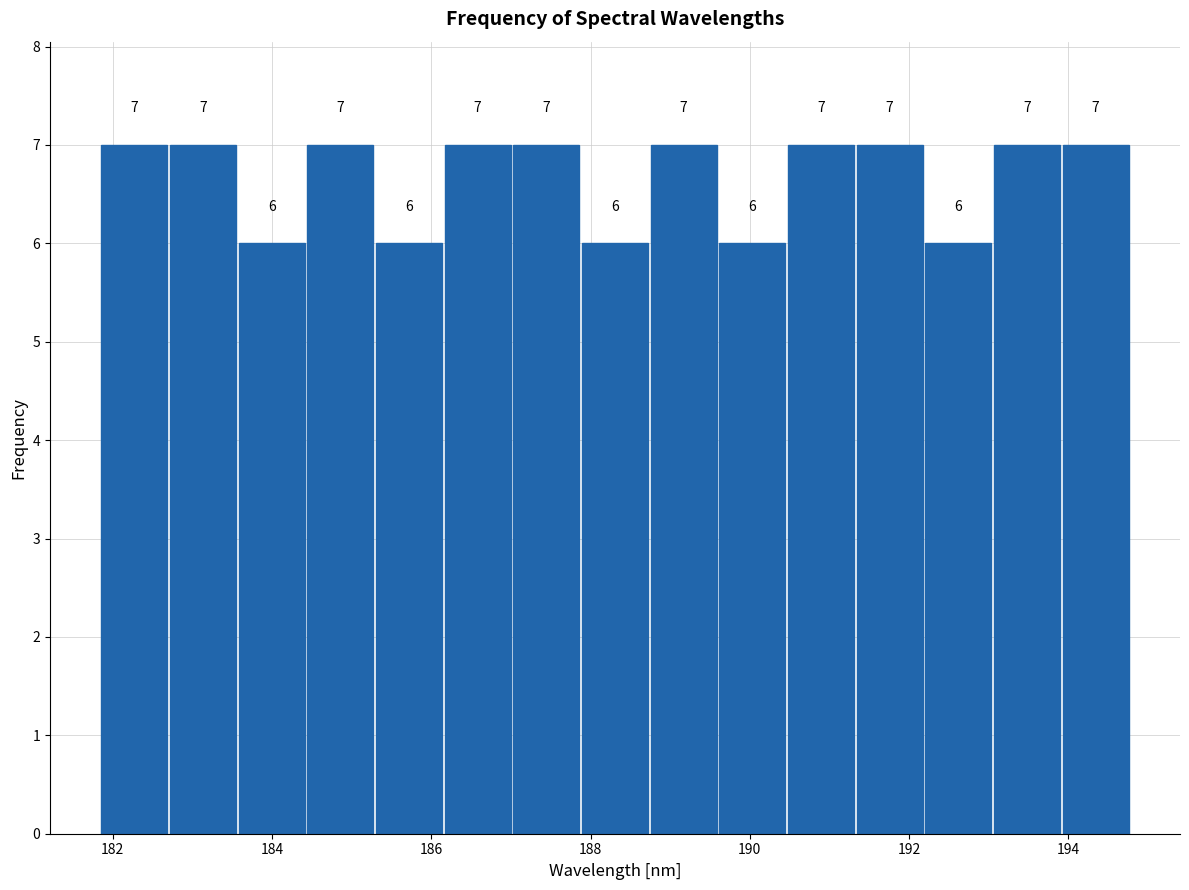

Reading left to right, transcribe this chart: for each bar, give the range it covers on the x-axis and its height. The bar edges are not printed on the chart, so give them approximately, as read against the axis.

181.8 to 182.8: 7
182.8 to 183.6: 7
183.6 to 184.4: 6
184.4 to 185.2: 7
185.2 to 186.2: 6
186.2 to 187.0: 7
187.0 to 187.8: 7
187.8 to 188.8: 6
188.8 to 189.6: 7
189.6 to 190.4: 6
190.4 to 191.4: 7
191.4 to 192.2: 7
192.2 to 193.0: 6
193.0 to 194.0: 7
194.0 to 194.8: 7